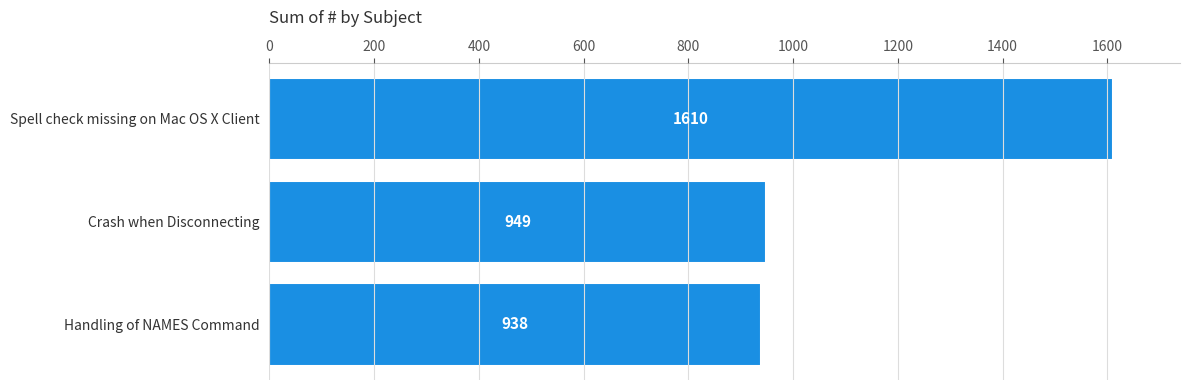

What is the label of the 1st bar from the bottom?

Handling of NAMES Command